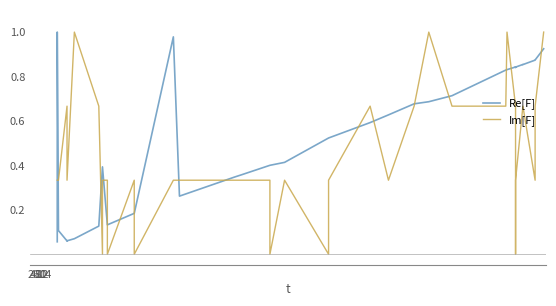

What value does the Im[F] series have at 10?

0.3